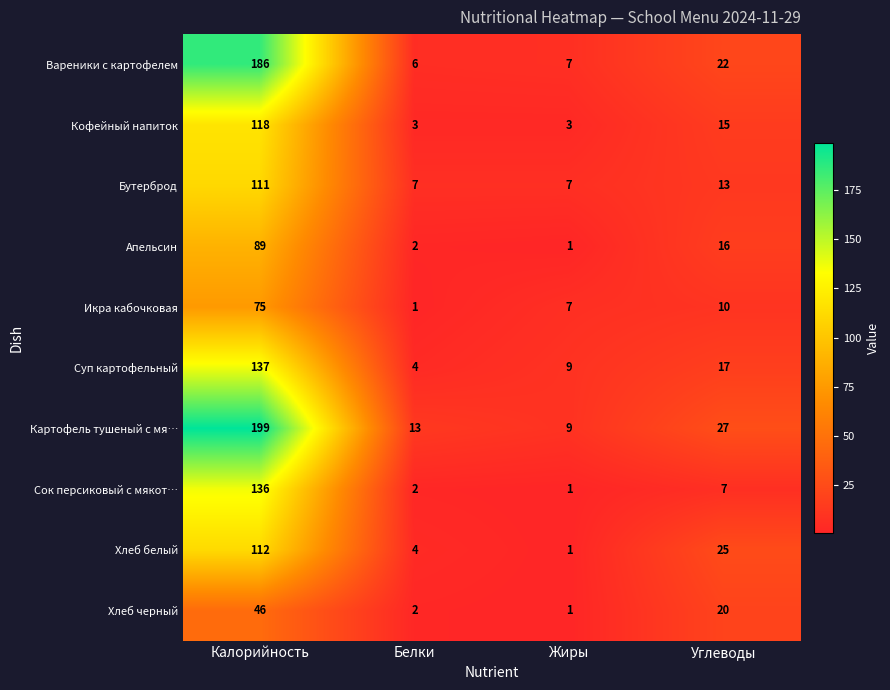

Is it true that Сок персиковый с мякот… equals 1 at Жиры?

True